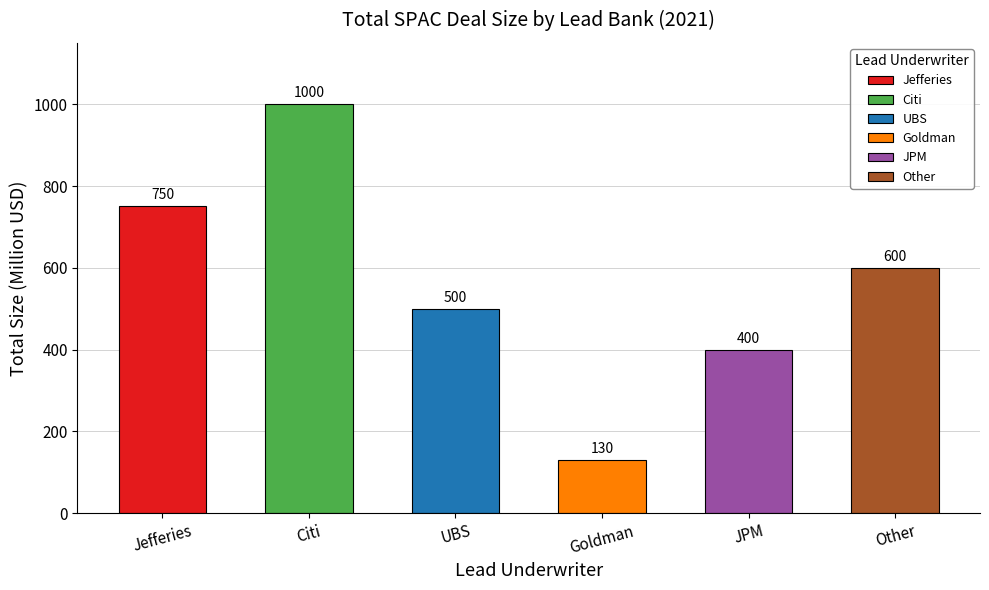

List the labels in order of value, largest first.

Citi, Jefferies, Other, UBS, JPM, Goldman